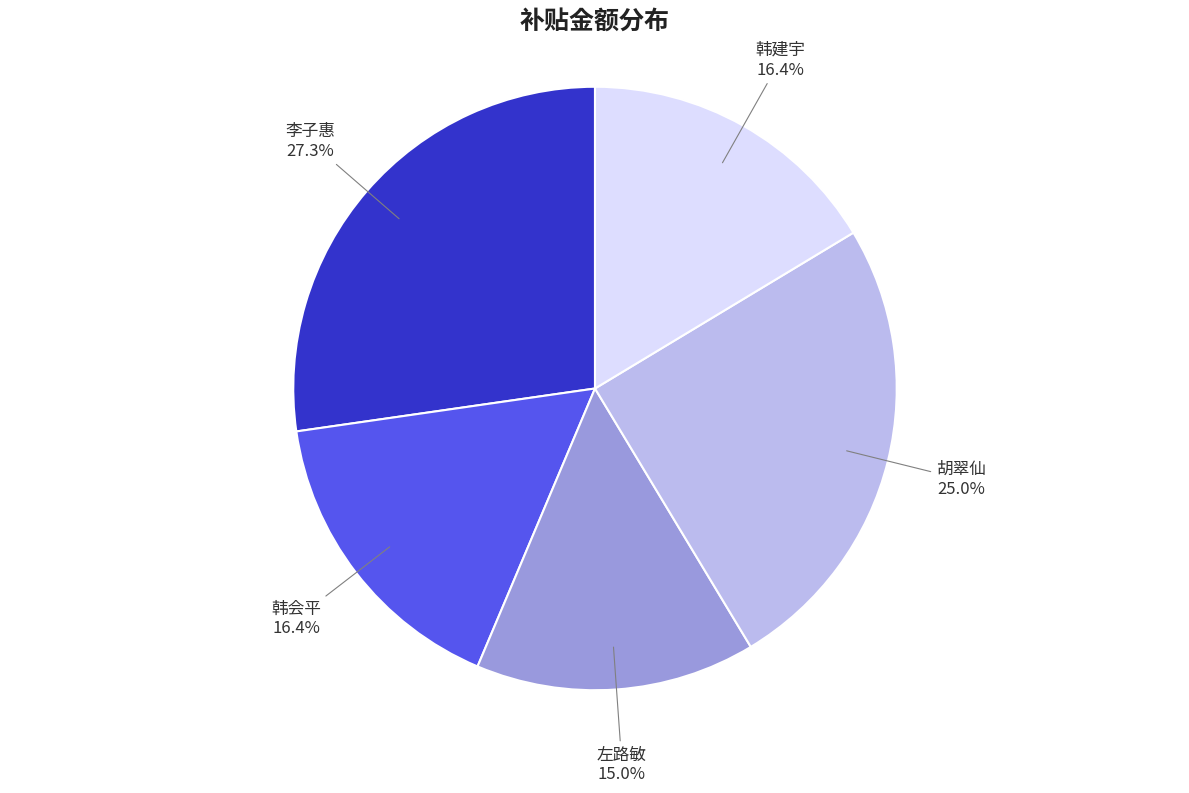

To the nearest percent, what is the difference between the 左路敏 and 韩建宇 slice percentages?

1%